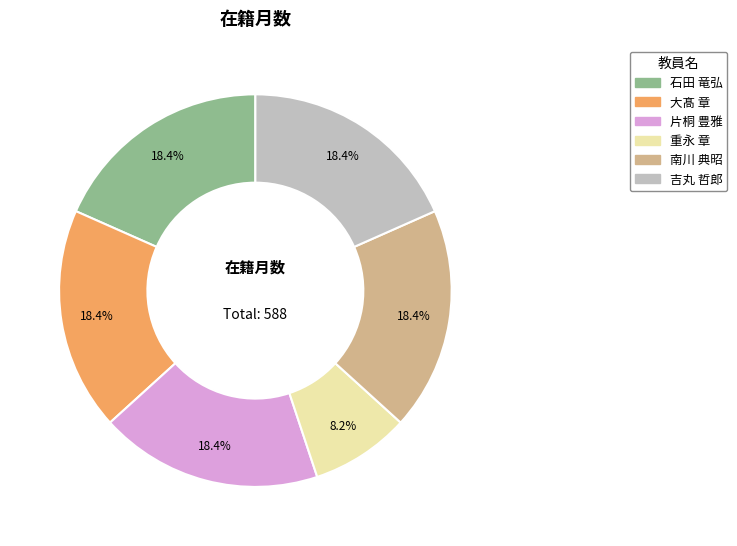

The 南川 典昭 slice represents 18% of the pie. True or false?

True